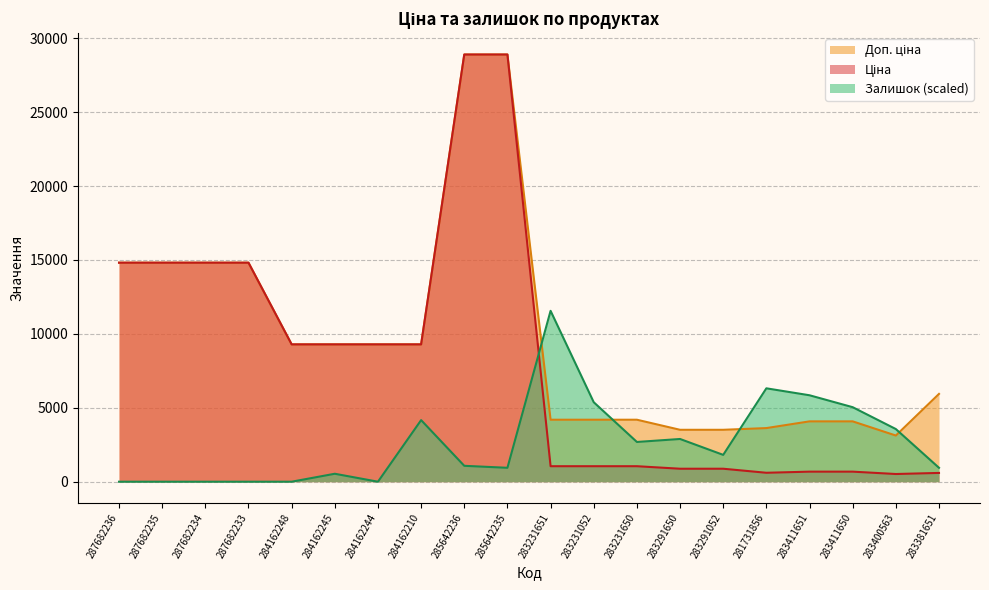

Rank the series by their average value, from lowest to highest.

Залишок, Ціна, Доп. ціна